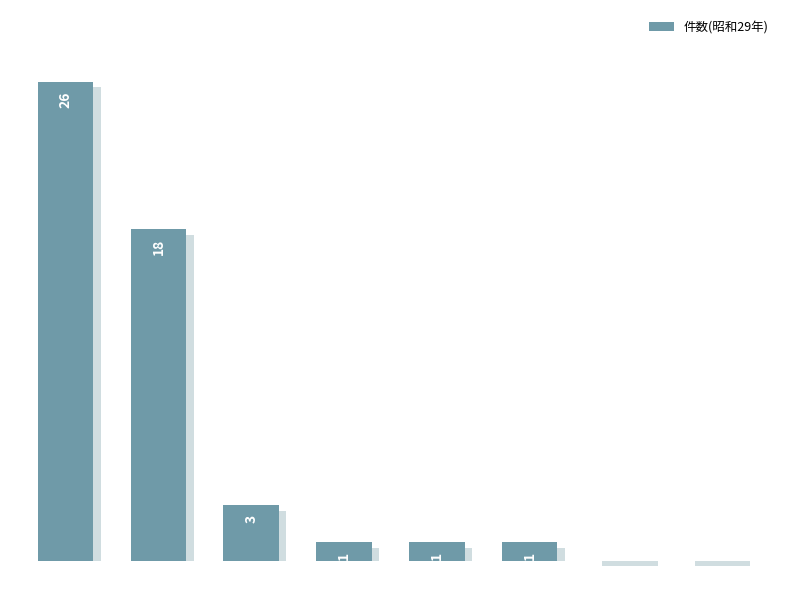

What is the sum of all values?

50